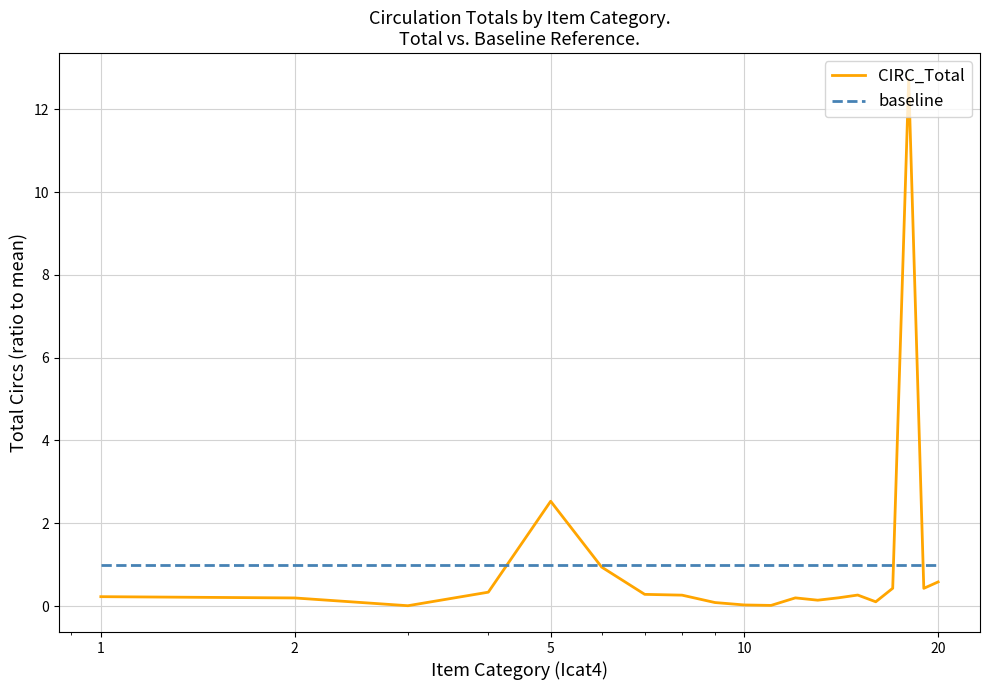

What is the highest value of the baseline series?

1.0